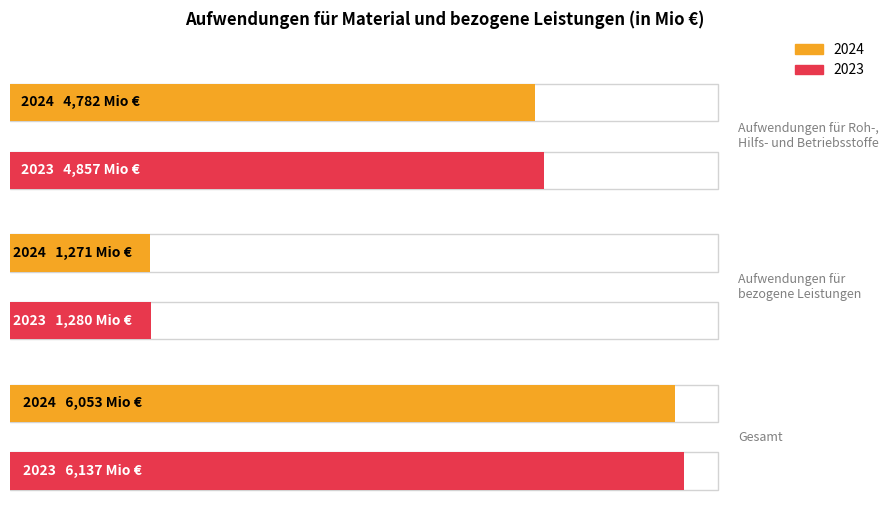

Reading left to right, what are all the values shown in this chart?

2024: 4782	1271	6053
2023: 4857	1280	6137